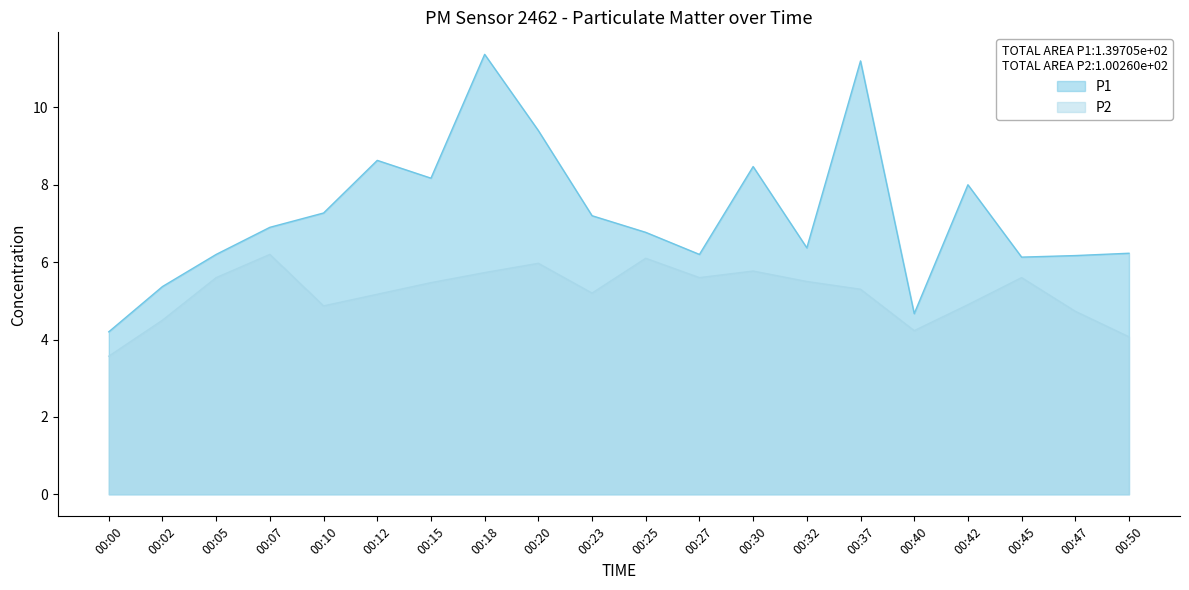

At which label does P2 first exceed 5?

00:05